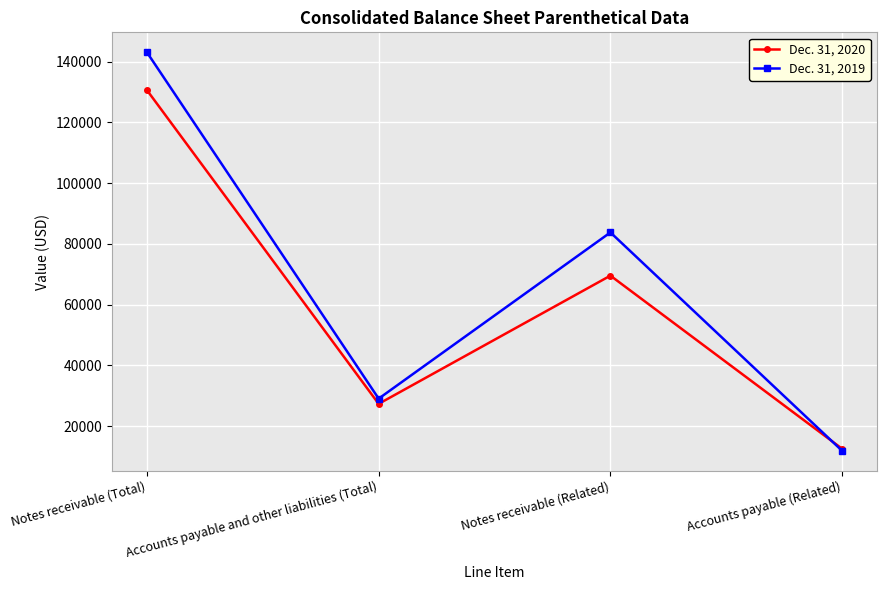

Reading left to right, extract all data points from this chart.

Dec. 31, 2020: 130626	27299	69518	12488
Dec. 31, 2019: 143087	29014	83757	11817